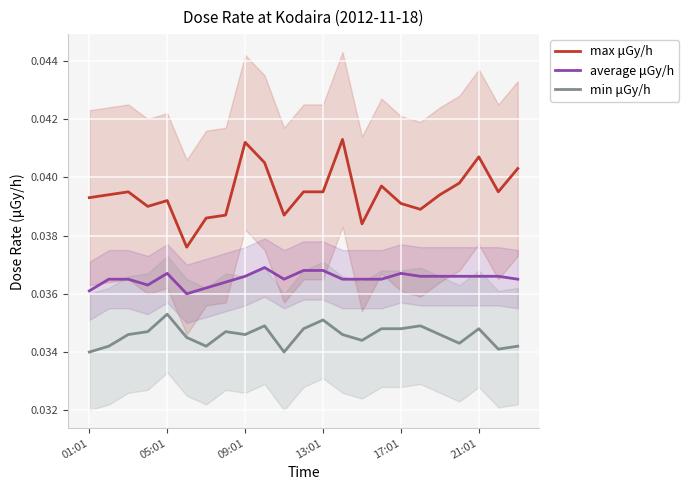

Rank the series at 18 from highest to lowest value.

max μGy/h, average μGy/h, min μGy/h